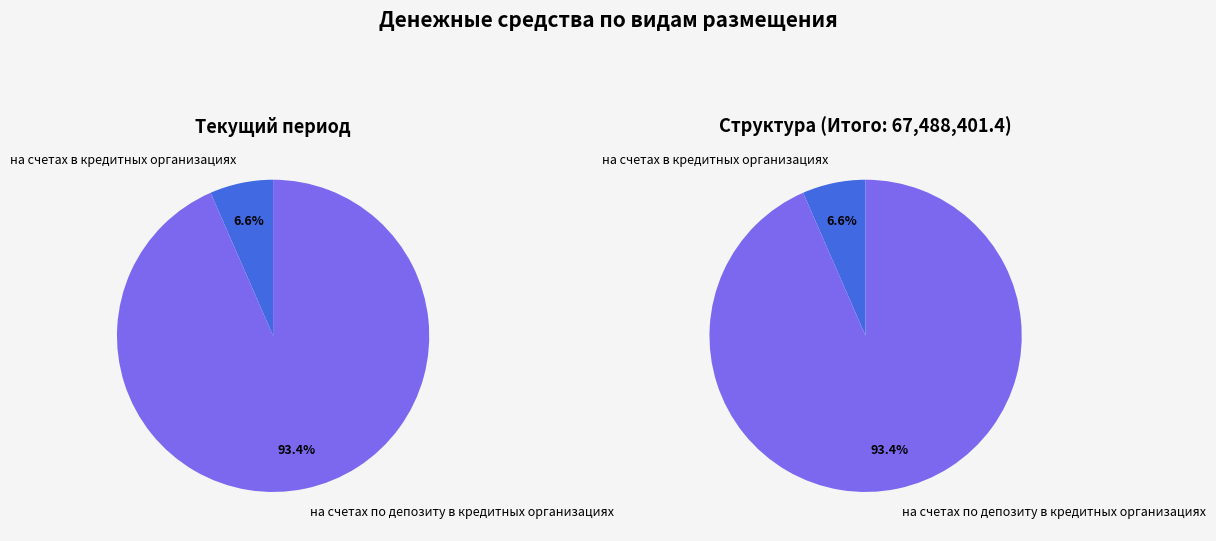

To the nearest percent, what is the average slice percentage?

50%